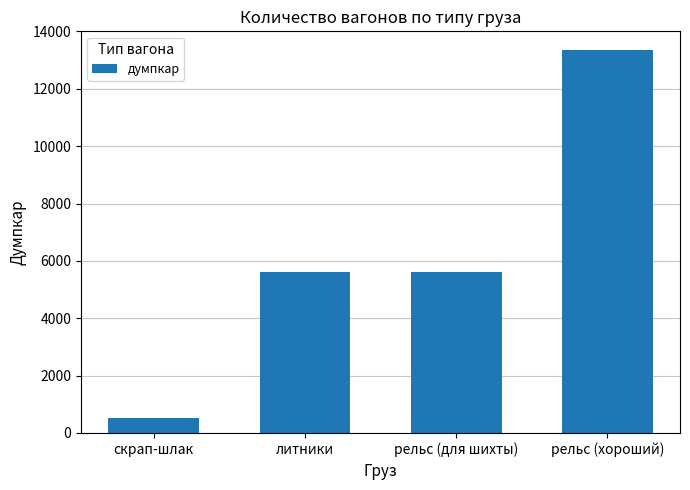

Count the number of data series in this chart.

1